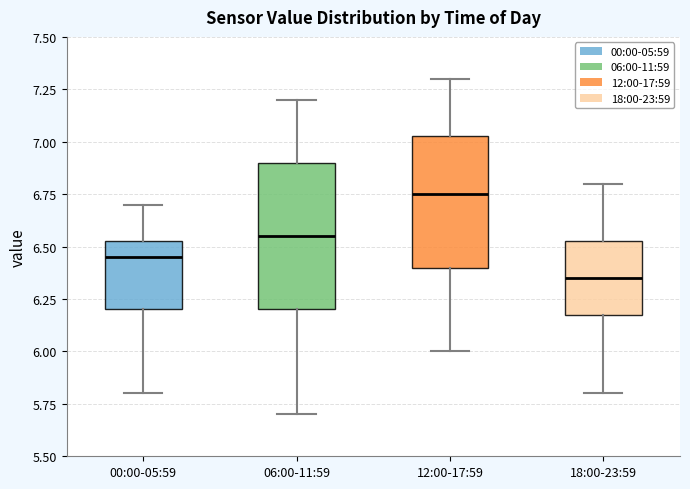

Comparing the boxes themselves (not the whiskers), which one is the tallest?

06:00-11:59